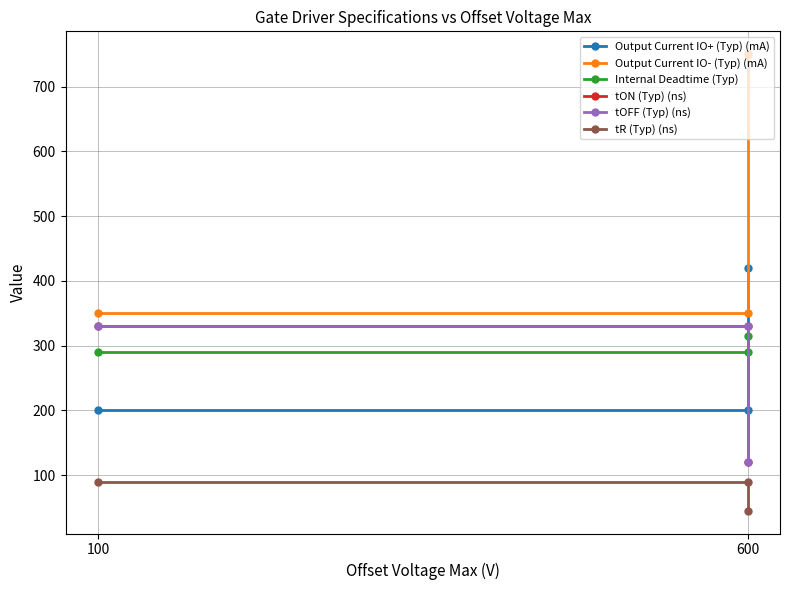

The value of Internal Deadtime (Typ) at 600 is 290. True or false?

True